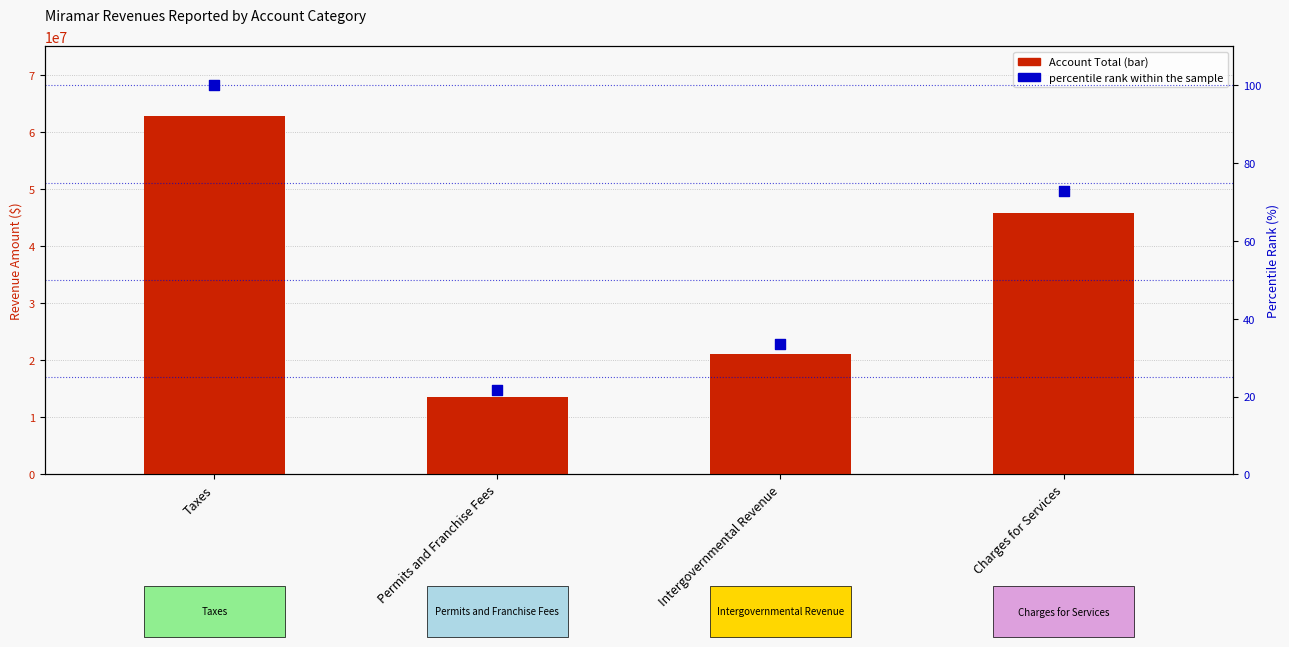

At how many categories does at least one series exceed 45730020?

2